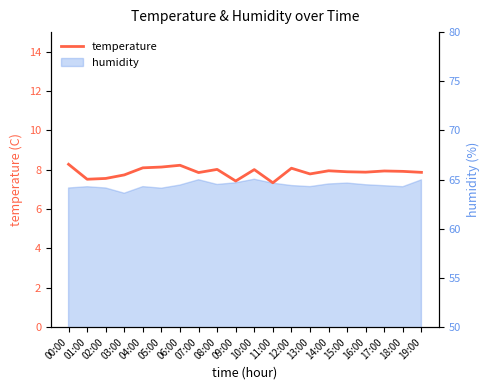

What is the difference between the values at 01:00 and 03:00?

0.2